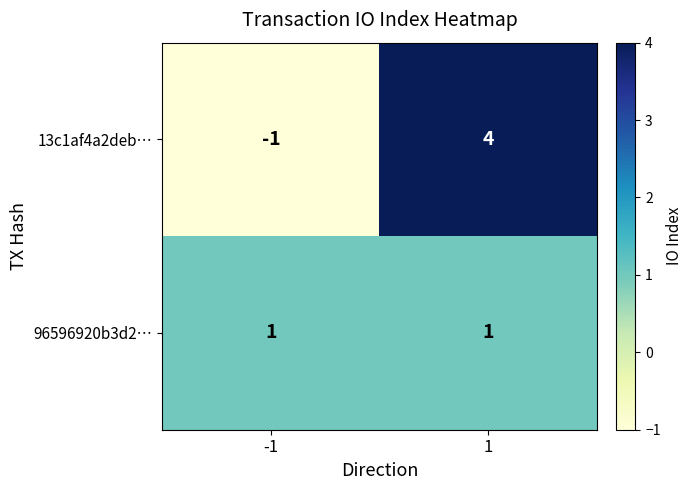

How many categories are shown in the chart?

2